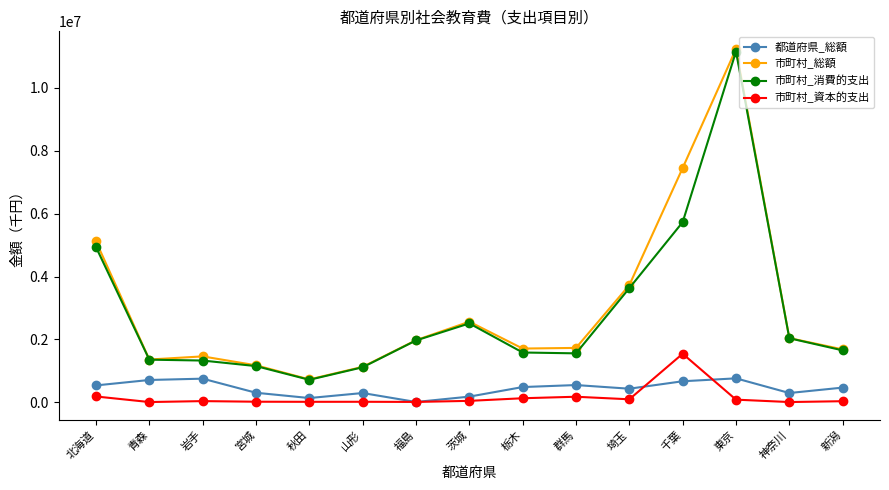

What is the difference between the 市町村_消費的支出 values at 北海道 and 神奈川?

2900556